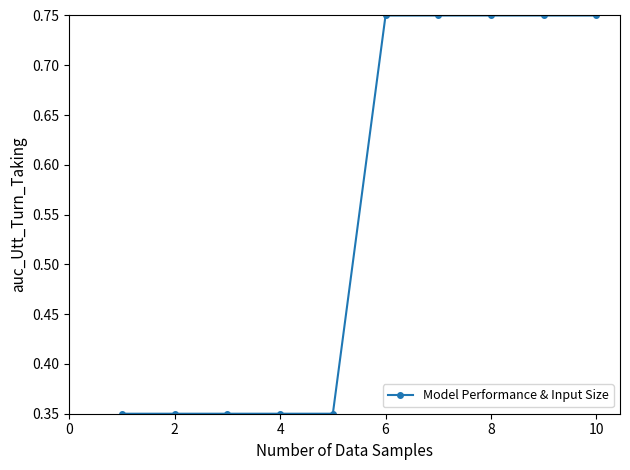

What is the average value?

0.6